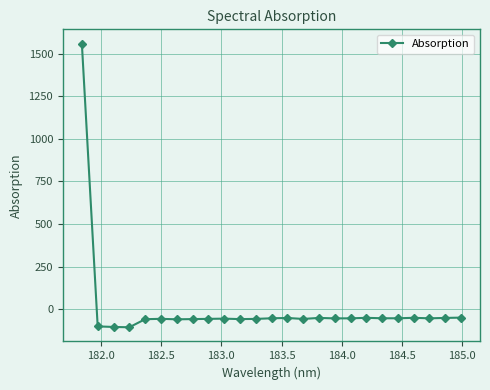

What is the minimum value shown in the chart?

-106.3